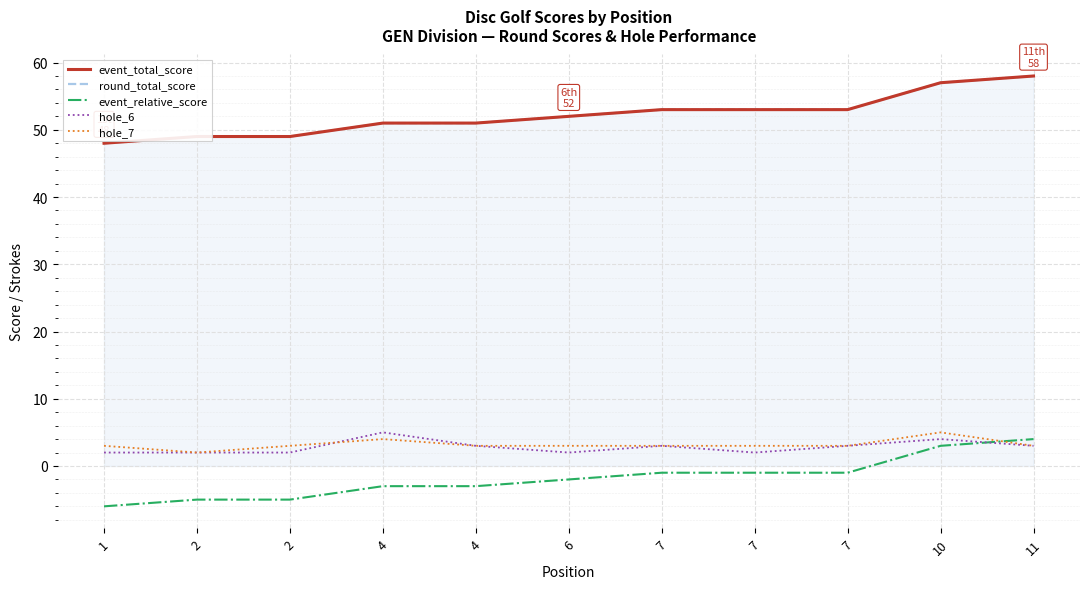

What is the sum of all event_total_score values?

574